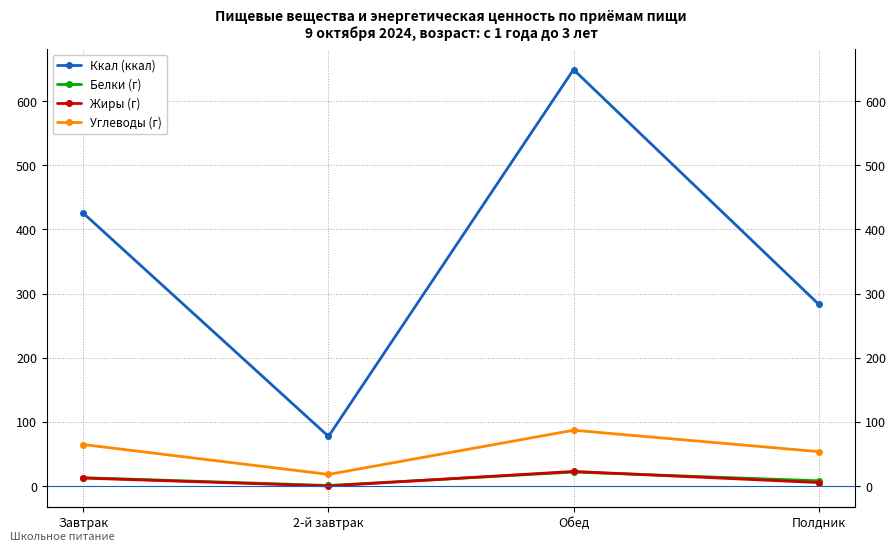

Is it true that Жиры (г) equals 22.8 at Обед?

True